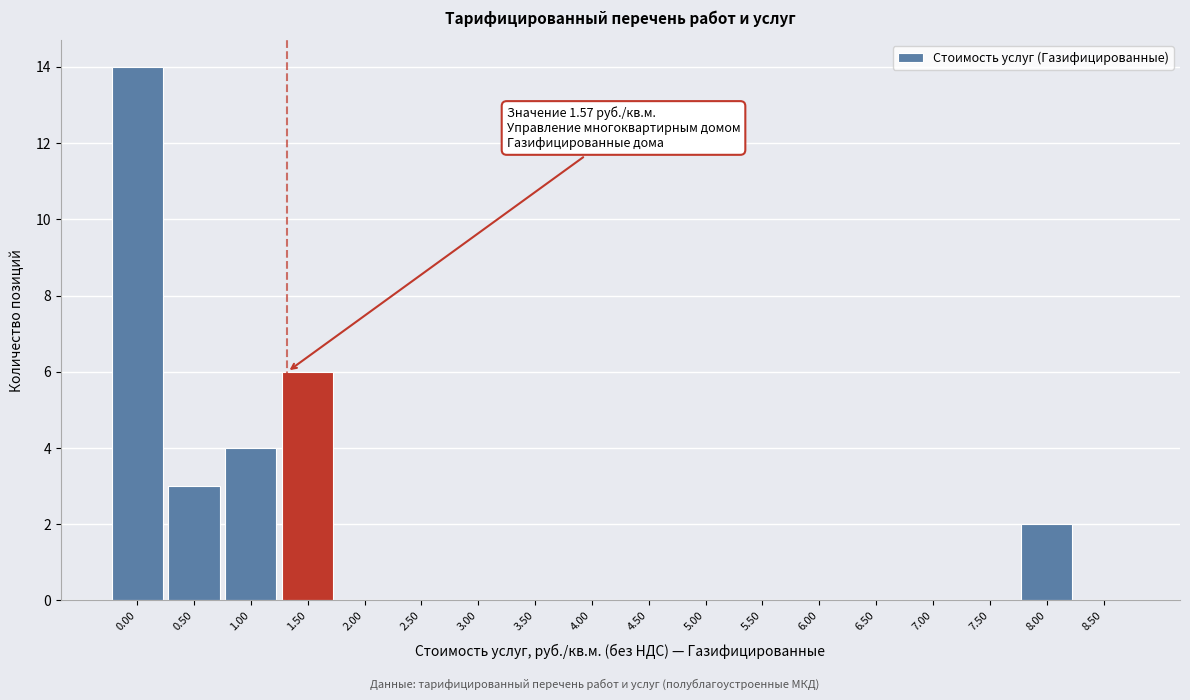

Reading left to right, list all the values displayed in this chart.

0.00=14	0.50=3	1.00=4	1.50=6	2.00=0	2.50=0	3.00=0	3.50=0	4.00=0	4.50=0	5.00=0	5.50=0	6.00=0	6.50=0	7.00=0	7.50=0	8.00=2	8.50=0